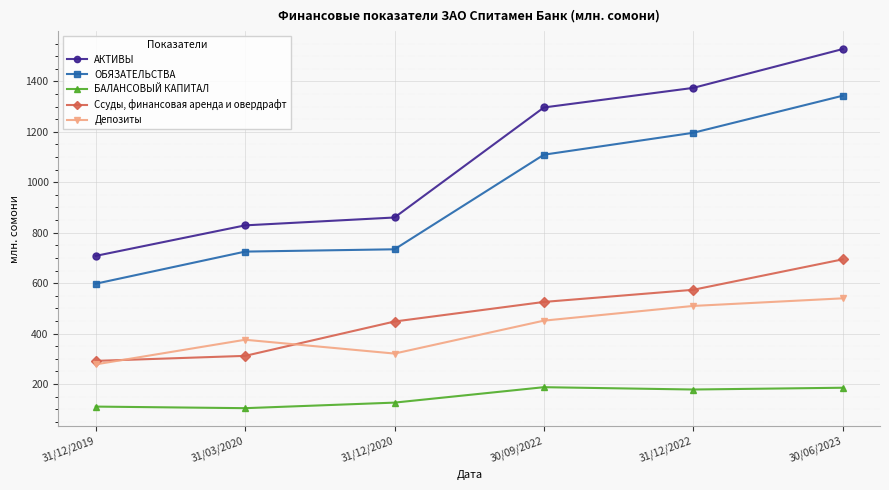

Rank the series by their maximum value, from highest to lowest.

АКТИВЫ, ОБЯЗАТЕЛЬСТВА, Ссуды, финансовая аренда и овердрафт, Депозиты, БАЛАНСОВЫЙ КАПИТАЛ